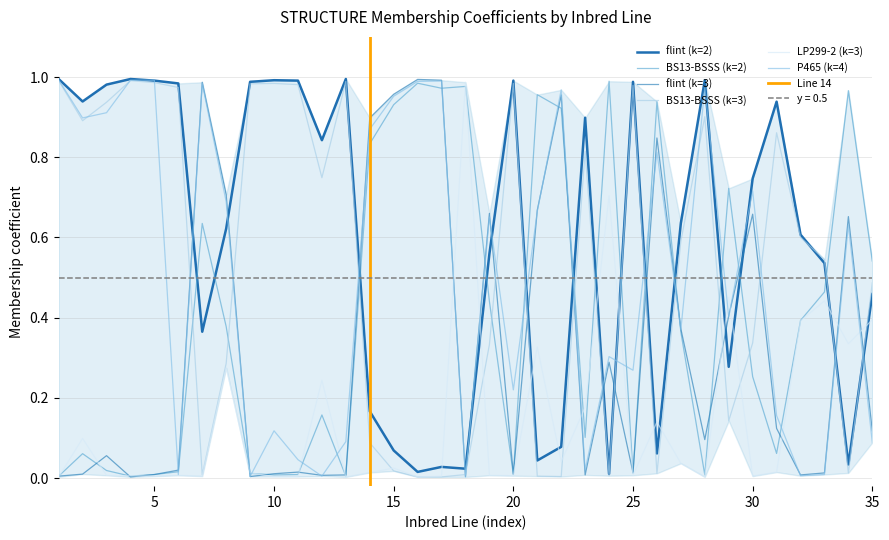

How many interior local peaks does the LP299-2 (k=3) series have?

11